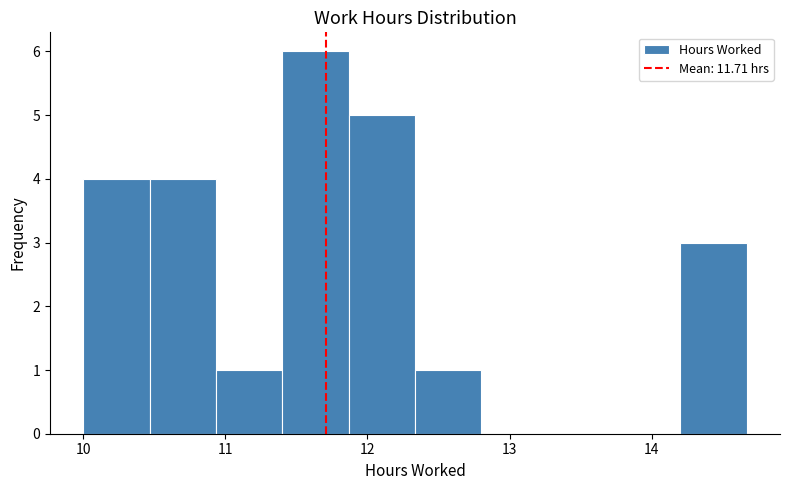

Reading left to right, transcribe this chart: for each bar, give the range it covers on the x-axis and its height. Neither the bar edges nor the heights are printed on the chart, so give them approximately, as read against the axes.

10.0 to 10.5: 4
10.5 to 10.9: 4
10.9 to 11.4: 1
11.4 to 11.9: 6
11.9 to 12.3: 5
12.3 to 12.8: 1
12.8 to 13.3: 0
13.3 to 13.7: 0
13.7 to 14.2: 0
14.2 to 14.7: 3